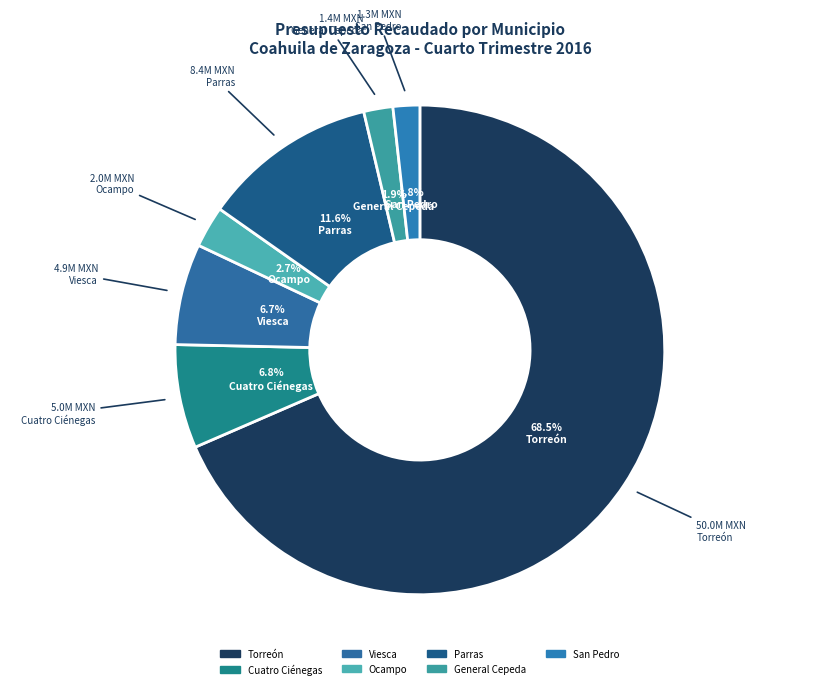

Which category accounts for the majority?

Torreón